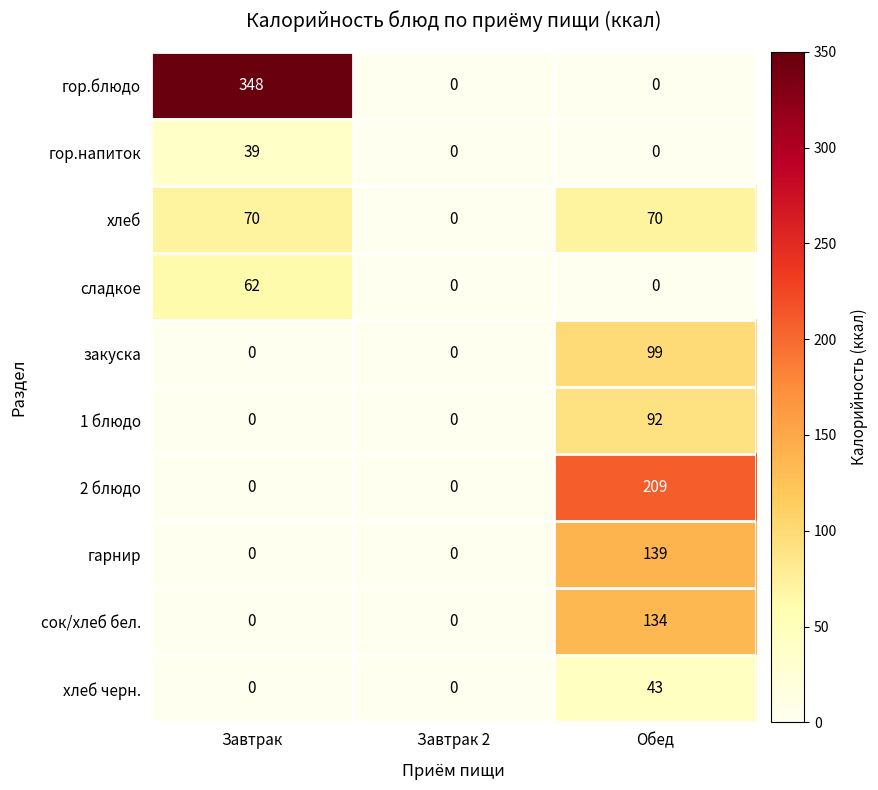

Count the закуска values in the range 0 to 99.

3